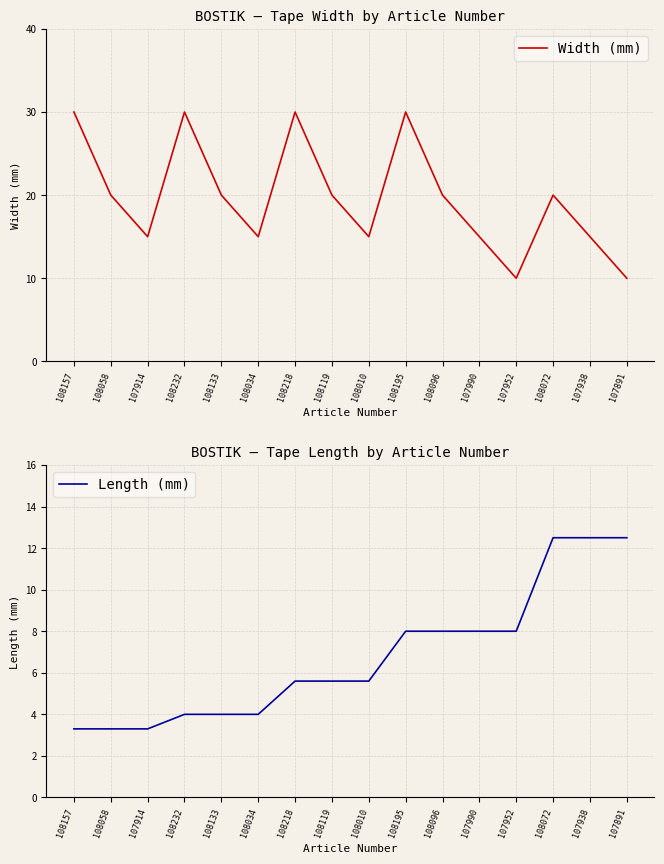

What is the value of the Width (mm) point at the 8th from the left?

20.0